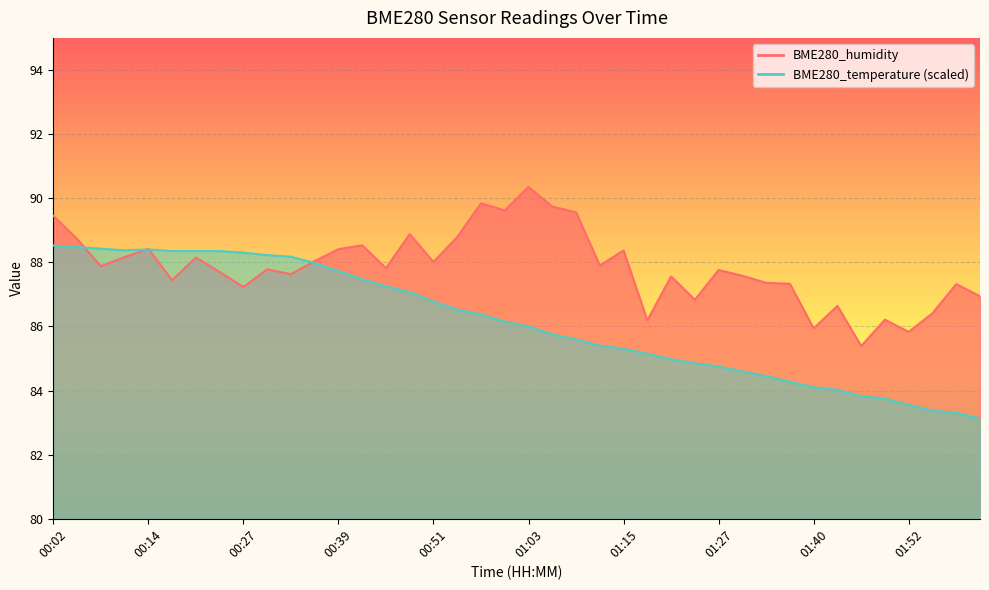

What is the label of the 4th point from the right?

01:52